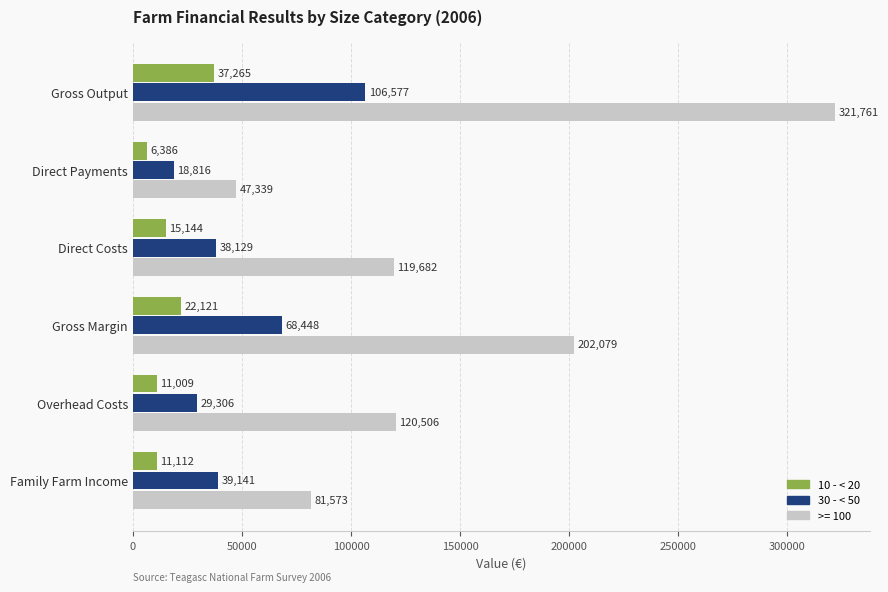

Count the 30 - < 50 values in the range 29306 to 68448.

4